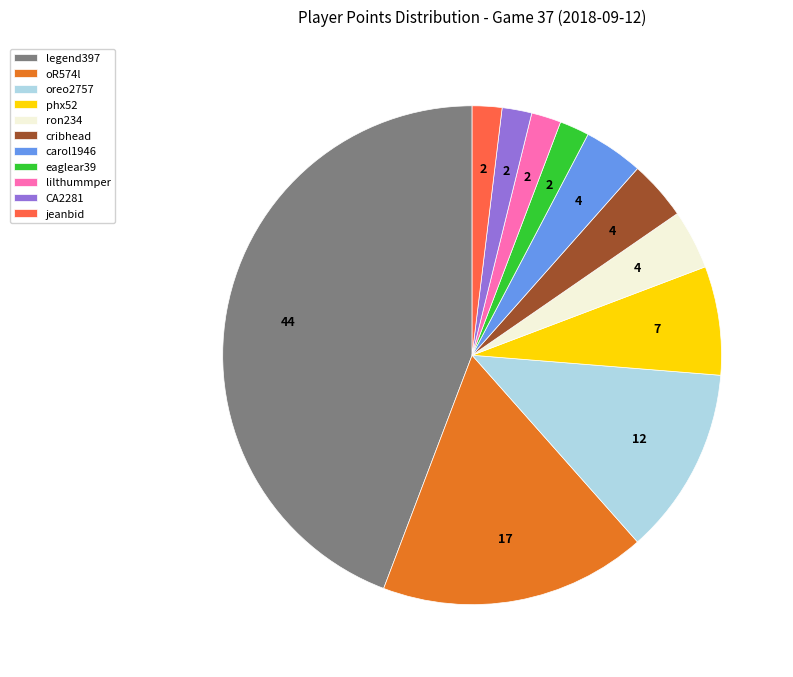

Approximately how many times larger is the value at oR574l compared to cribhead?

4.5